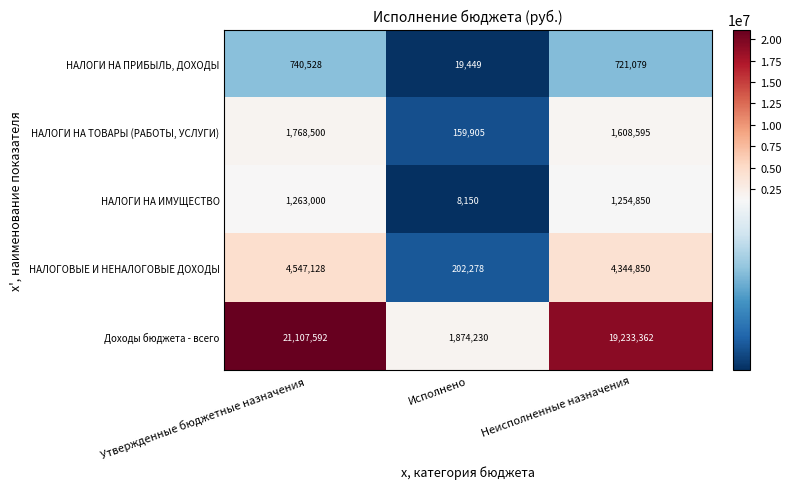

At Утвержденные бюджетные назначения, list the series in order from smallest to largest.

НАЛОГИ НА ПРИБЫЛЬ, ДОХОДЫ, НАЛОГИ НА ИМУЩЕСТВО, НАЛОГИ НА ТОВАРЫ (РАБОТЫ, УСЛУГИ), НАЛОГОВЫЕ И НЕНАЛОГОВЫЕ ДОХОДЫ, Доходы бюджета - всего